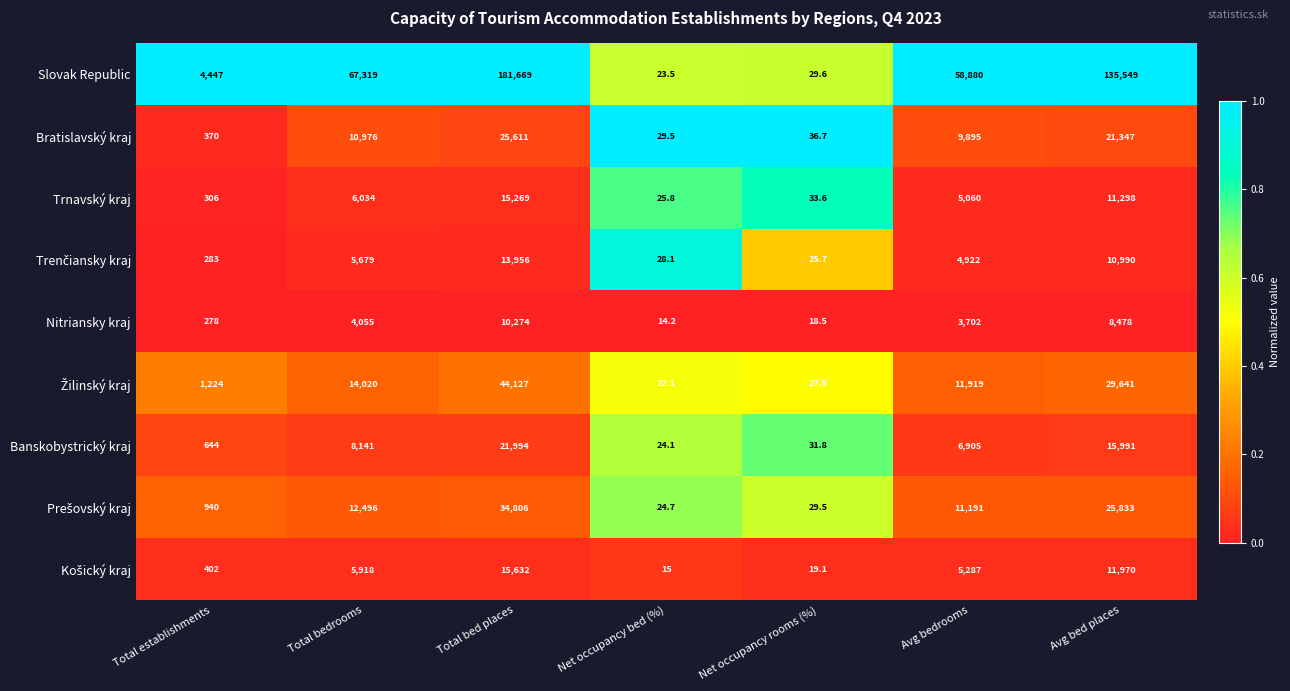

What is the greatest value displayed?

181669.0